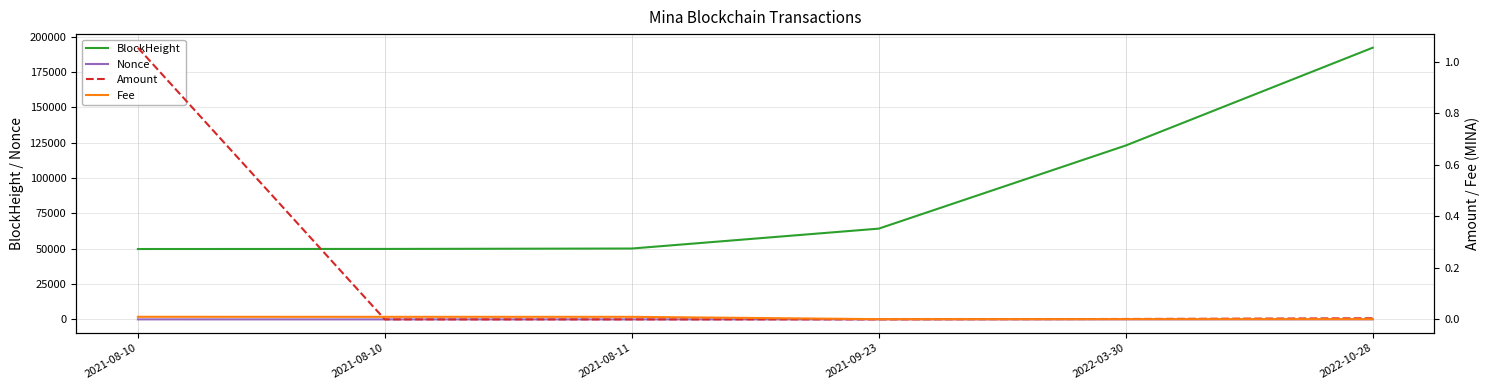

Which series has the largest total across all categories?

BlockHeight